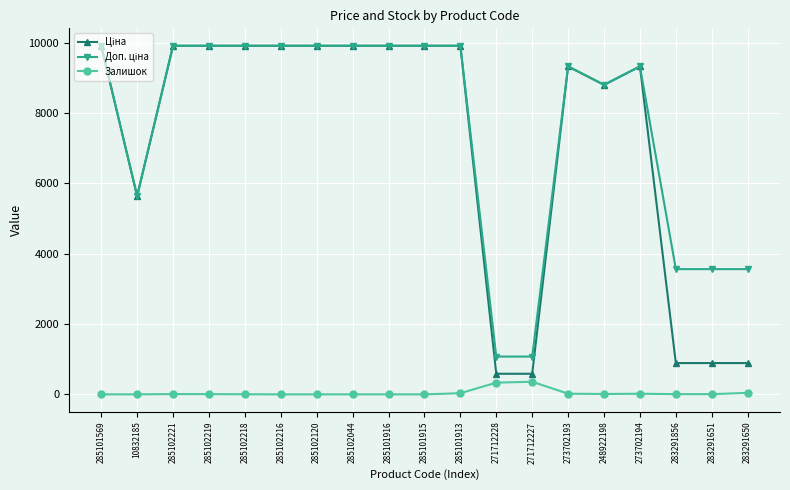

True or false: Залишок has a value of 0.0 at 285101916.

True